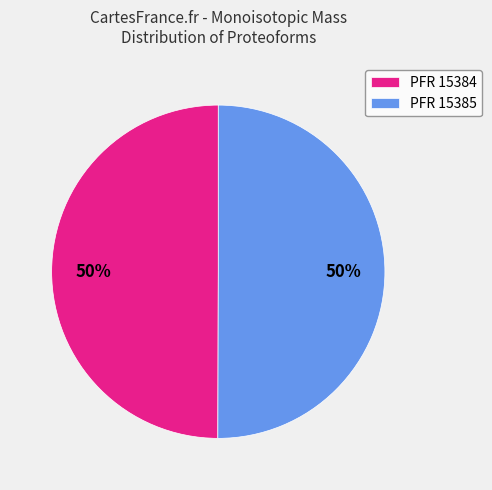

What percentage is the PFR 15385 slice, to the nearest percent?

50%